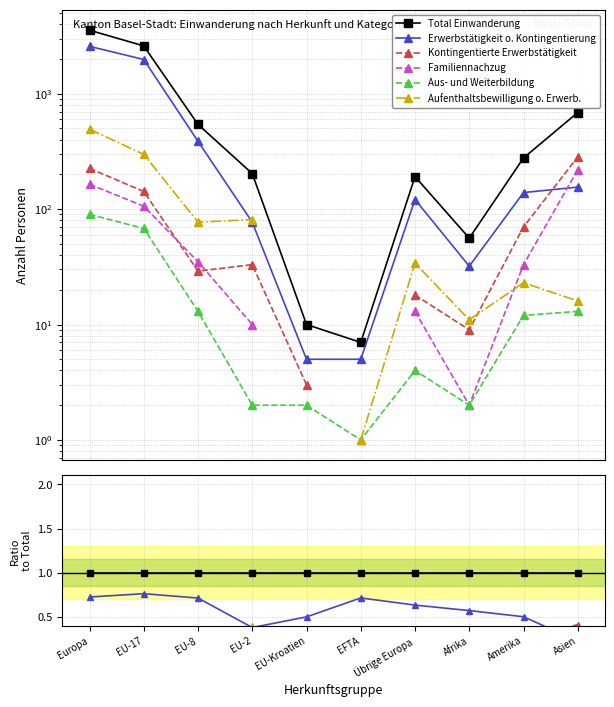

What is the label of the 3rd point from the left?

EU-8